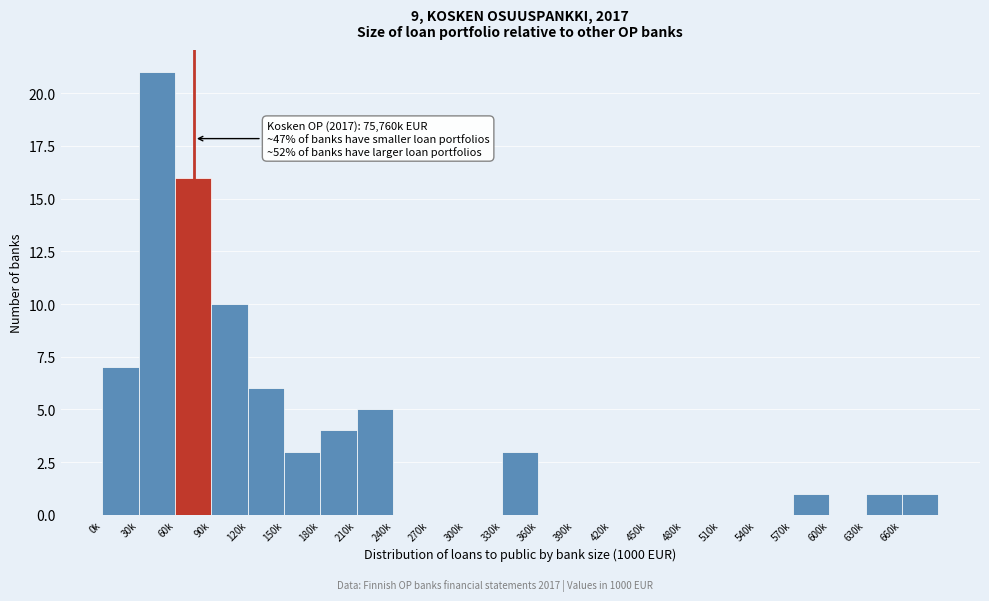

Reading left to right, transcribe all the data shown in this chart.

0k=7	30k=21	60k=16	90k=10	120k=6	150k=3	180k=4	210k=5	240k=0	270k=0	300k=0	330k=3	360k=0	390k=0	420k=0	450k=0	480k=0	510k=0	540k=0	570k=1	600k=0	630k=1	660k=1